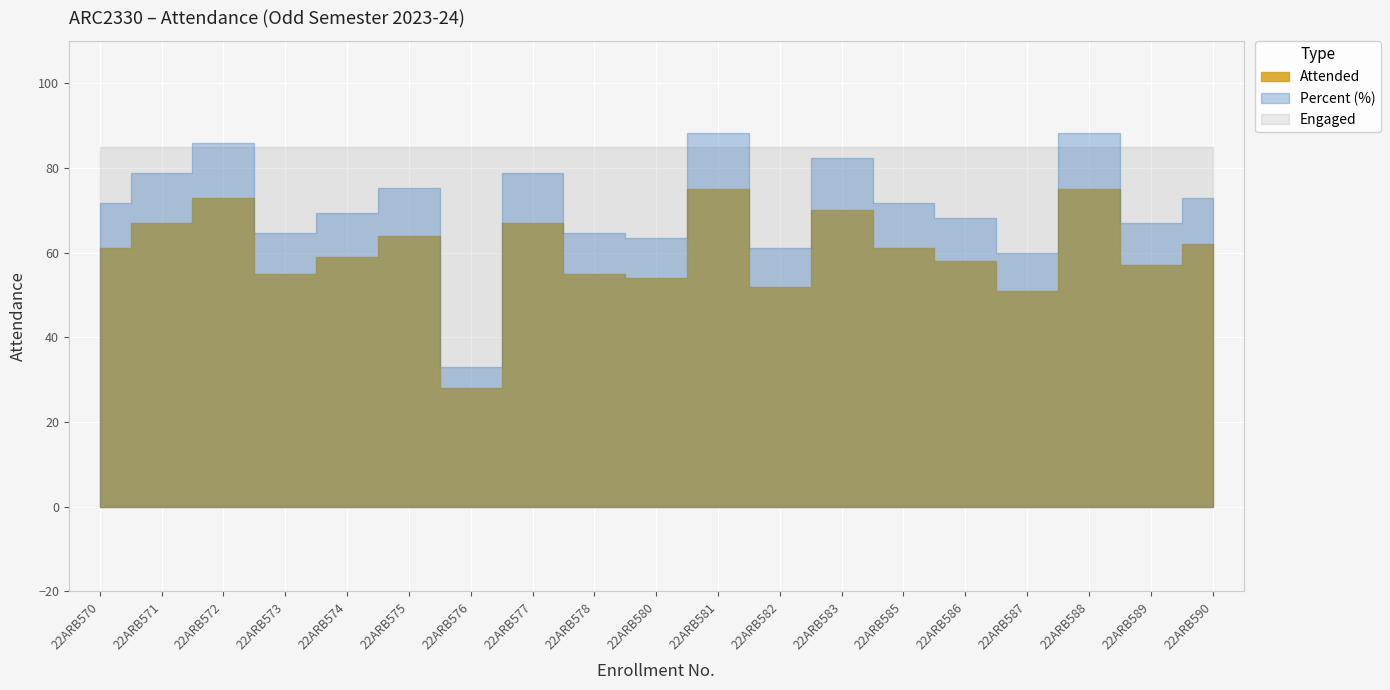

Reading left to right, what are all the values shown in this chart?

Attended: 61.0	67.0	73.0	55.0	59.0	64.0	28.0	67.0	55.0	54.0	75.0	52.0	70.0	61.0	58.0	51.0	75.0	57.0	62.0
Engaged: 85.0	85.0	85.0	85.0	85.0	85.0	85.0	85.0	85.0	85.0	85.0	85.0	85.0	85.0	85.0	85.0	85.0	85.0	85.0
Percent: 71.8	78.8	85.9	64.7	69.4	75.3	32.9	78.8	64.7	63.5	88.2	61.2	82.4	71.8	68.2	60.0	88.2	67.1	72.9